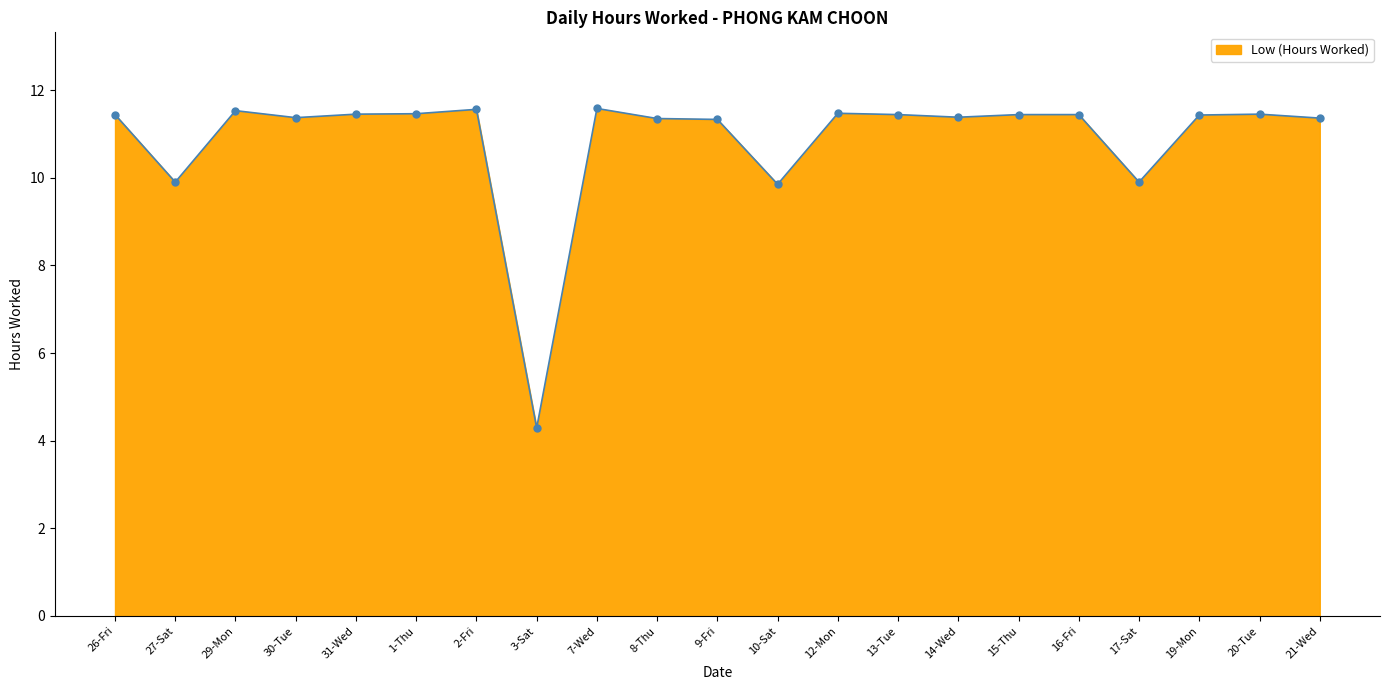

At which label does the data first exceed 11?

26-Fri